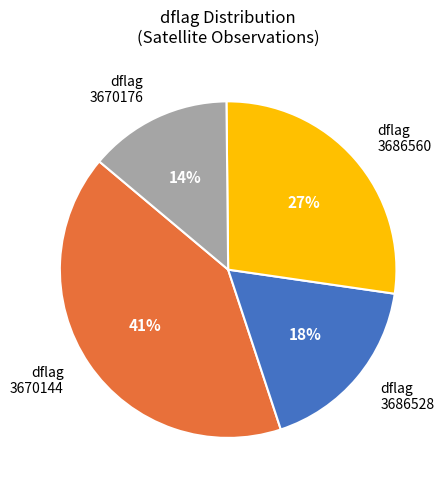

Count the number of slices in the pie.

4